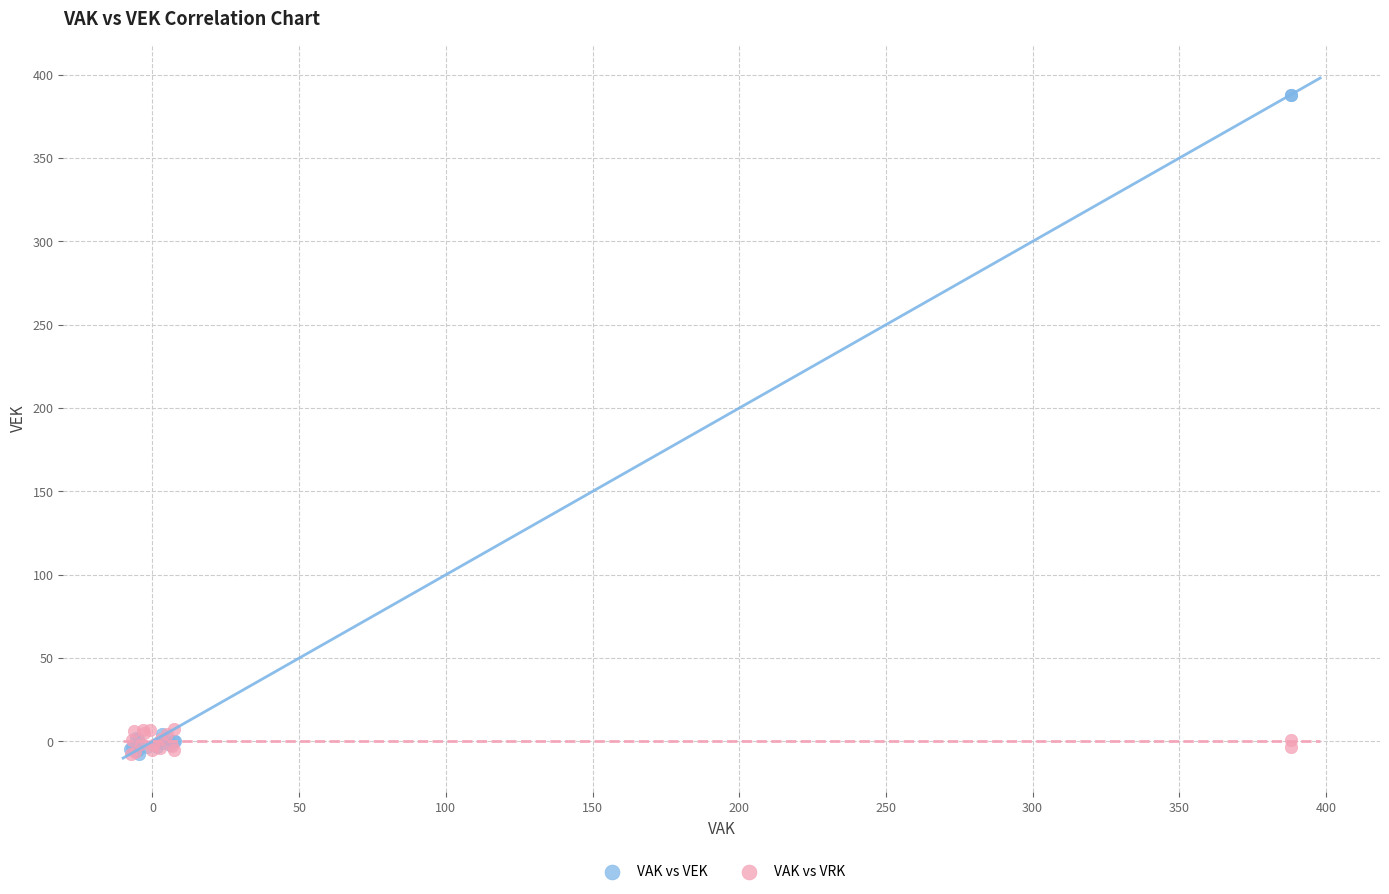

Which series has the largest Y range (max minus min)?

VAK vs VEK